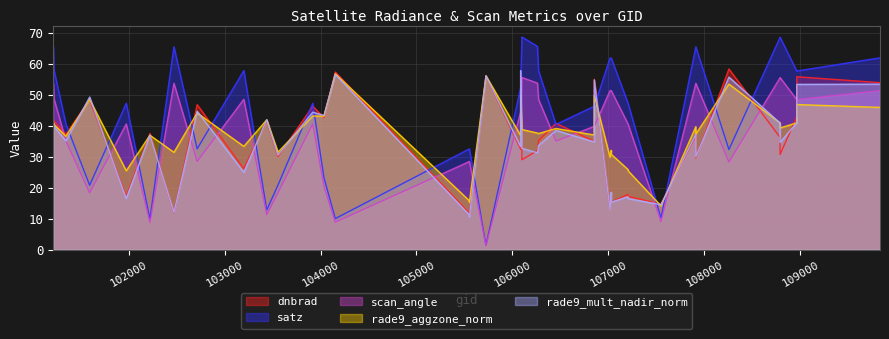

The value of dnbrad at 108962 is 21.6. True or false?

False